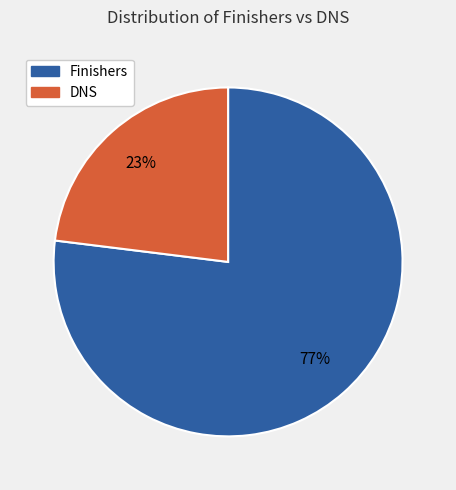

To the nearest percent, what is the difference between the largest and smallest slice percentages?

54%